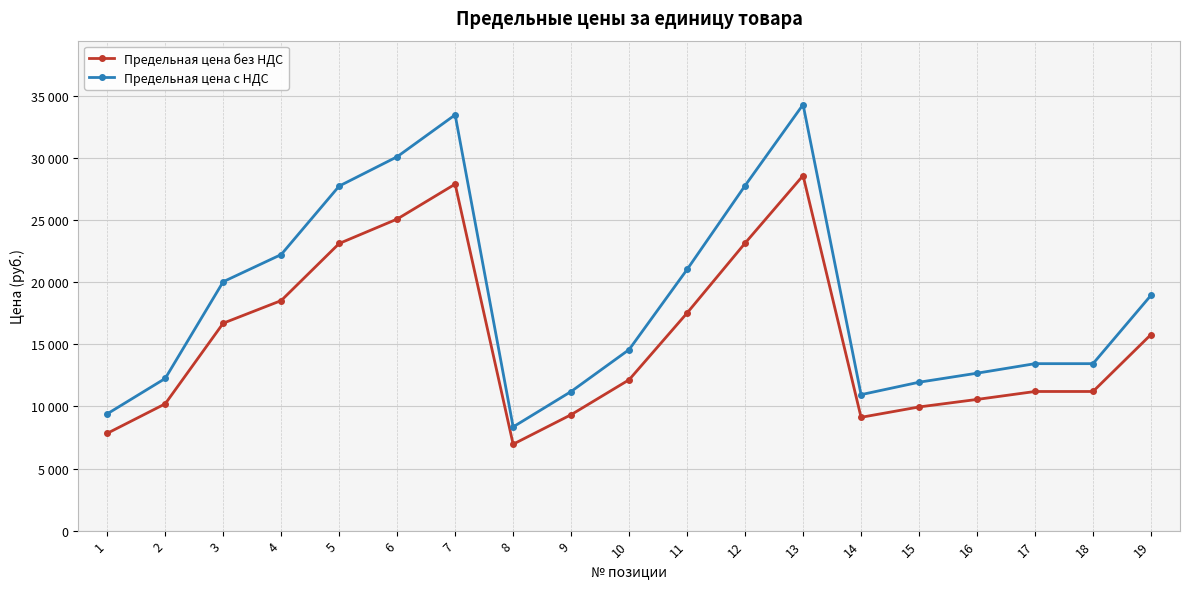

What are all the series names shown in the legend?

Предельная цена без НДС, Предельная цена с НДС